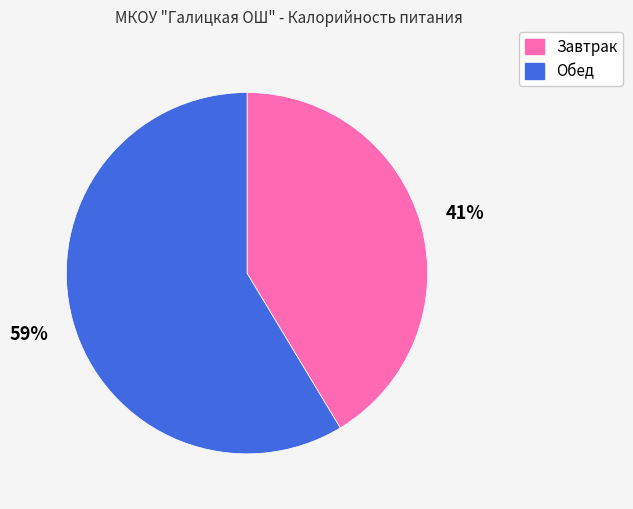

To the nearest percent, what is the average slice percentage?

50%